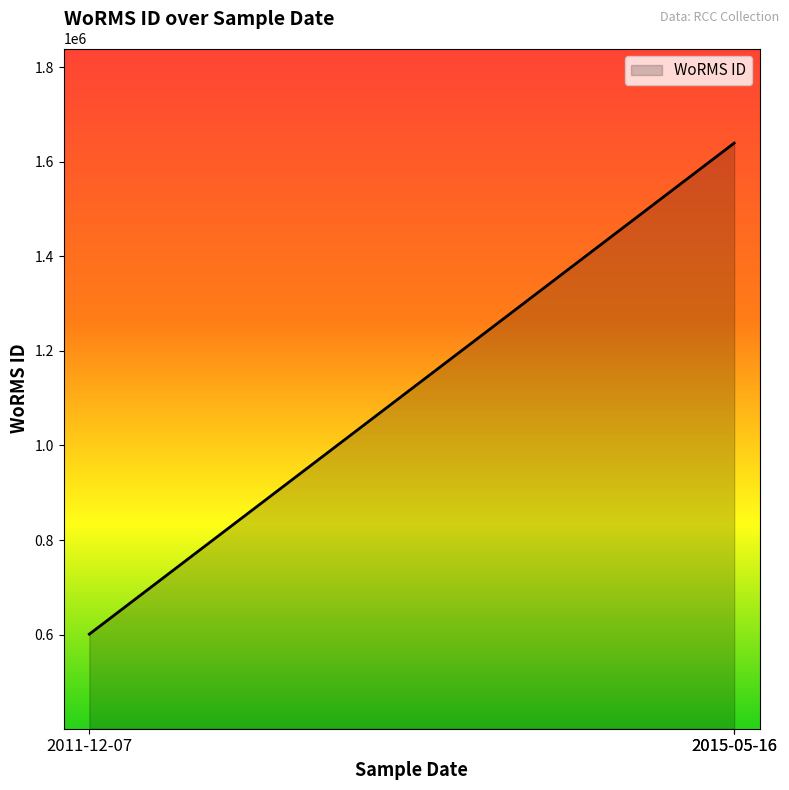

Approximately how many times larger is the value at 16-05-2015 compared to 16-05-2015?

1.0